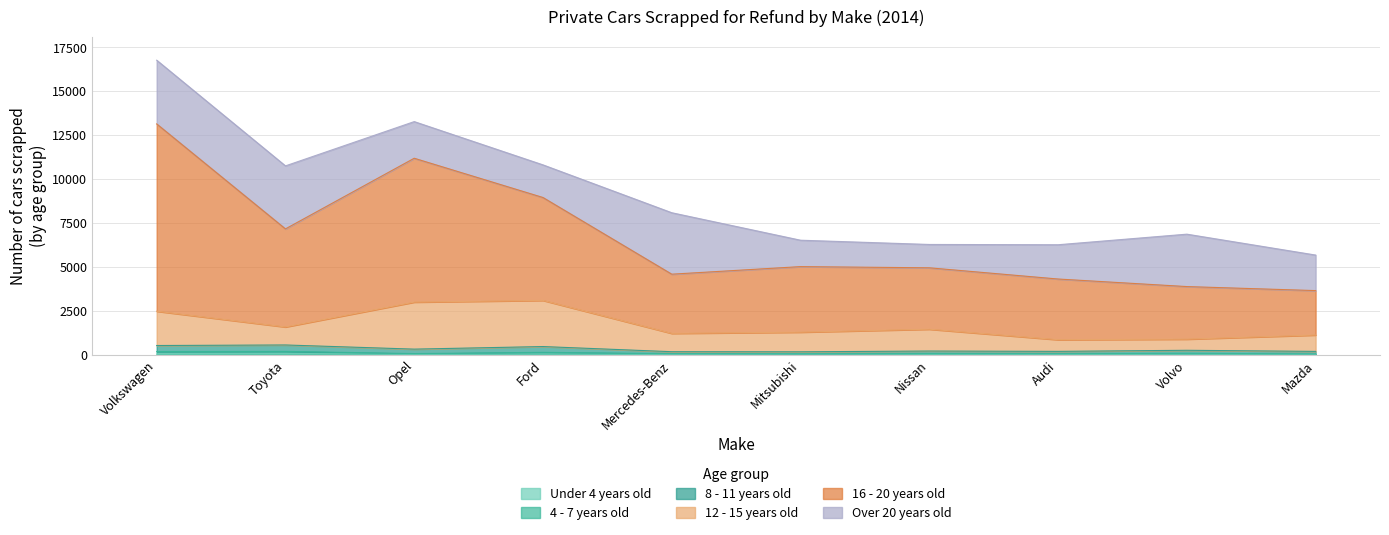

In 4 - 7 years old, how many points are higher than both neighbors (excluding endpoints)?

4